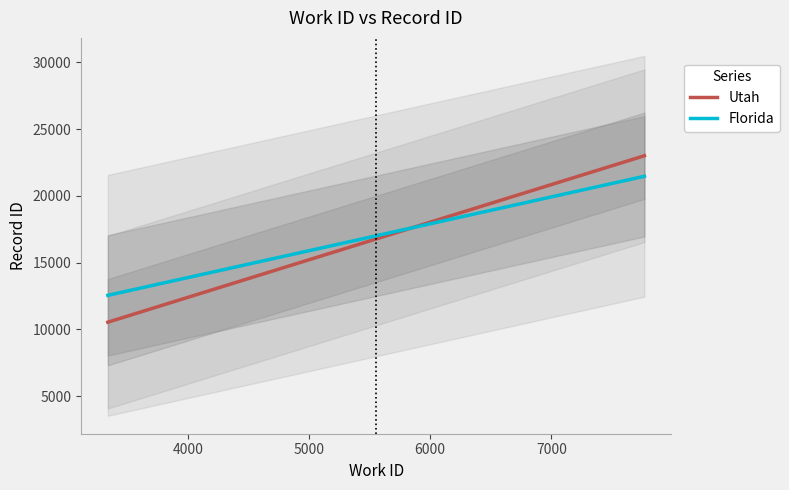

What is the maximum value for Utah?

23013.3